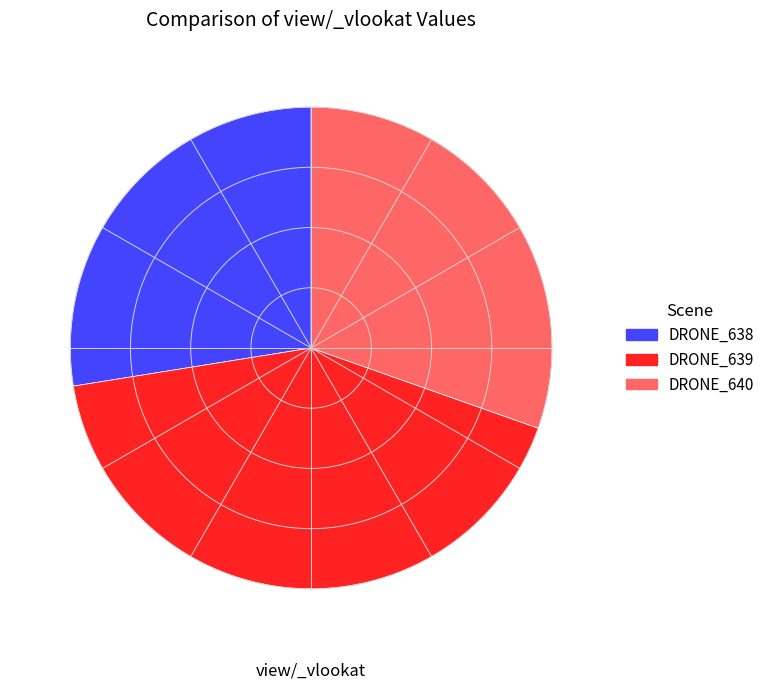

Rank the categories by value from highest to lowest.

DRONE_639, DRONE_640, DRONE_638